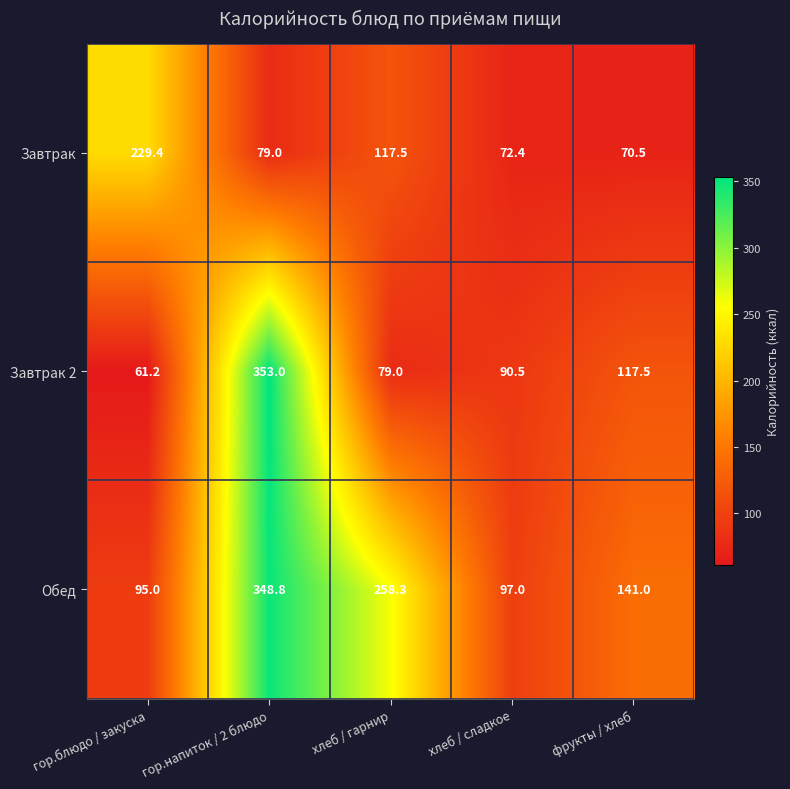

True or false: Обед has a value of 130.4 at хлеб / сладкое.

False